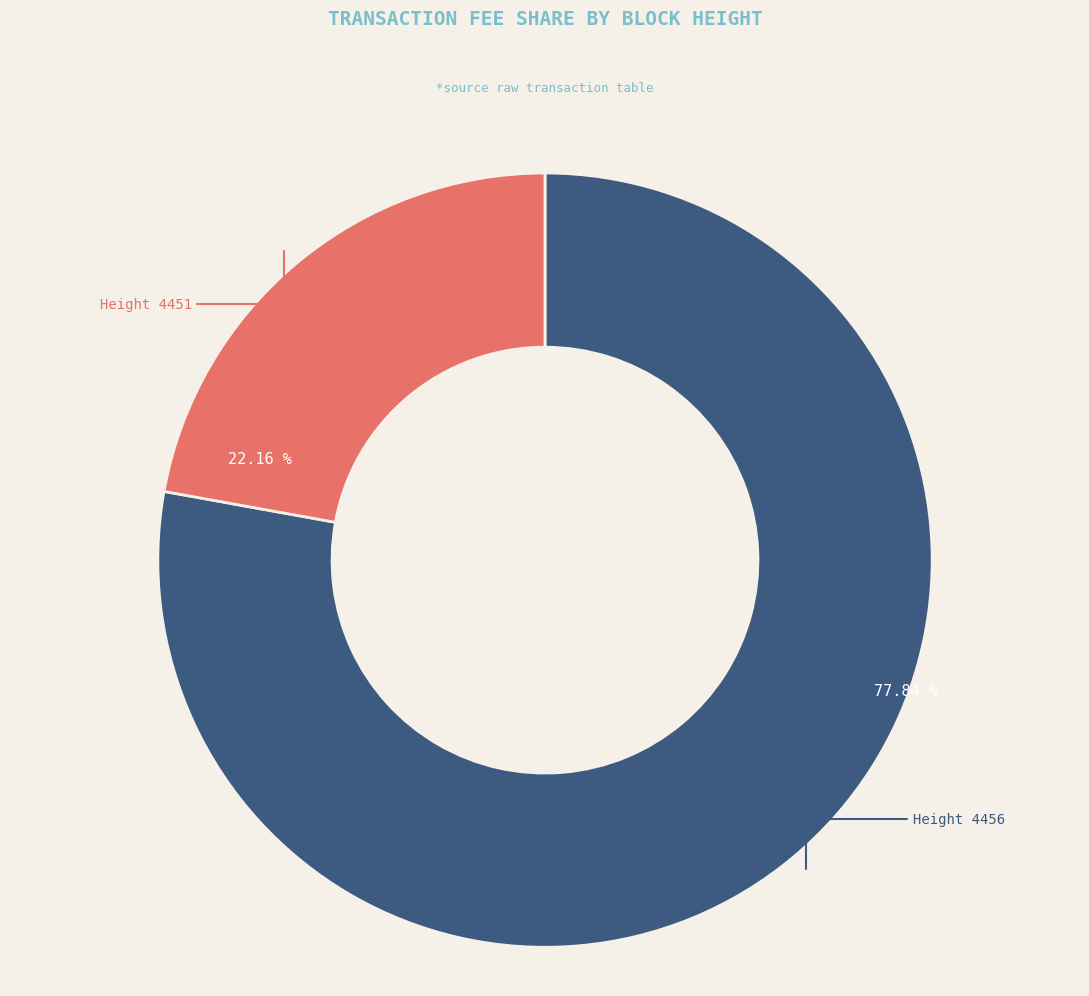

Does any single category account for the majority?

Yes